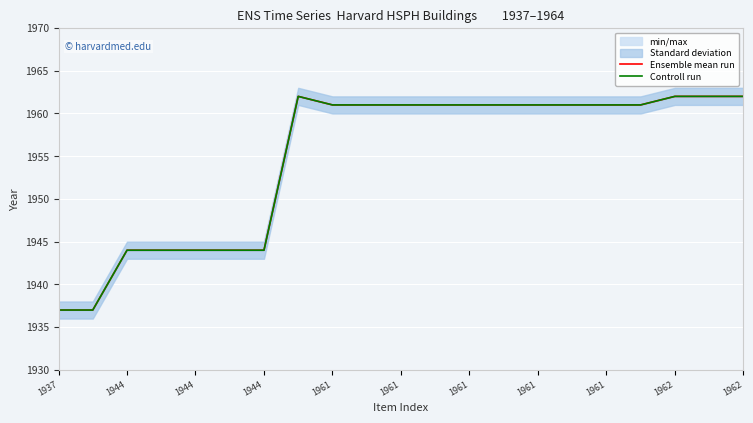

What is the average value of the Ensemble mean run series?

1955